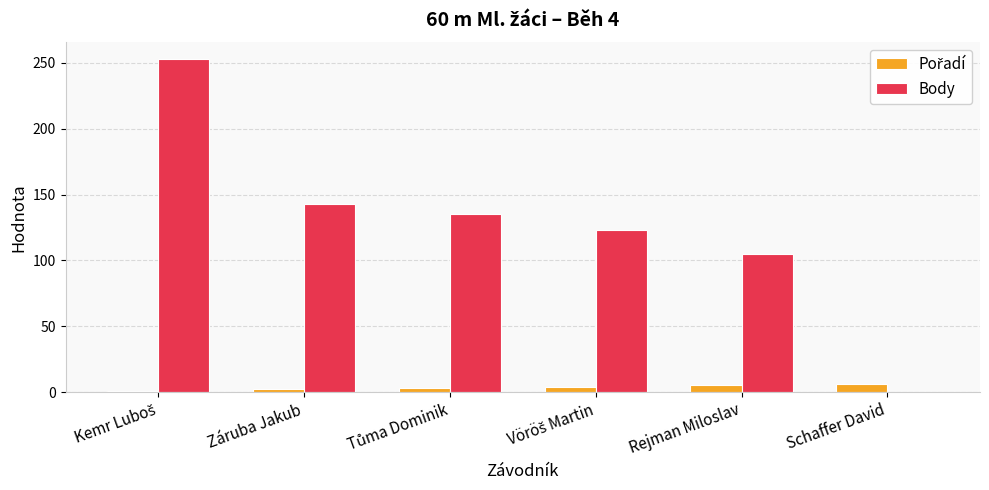

What is the maximum value shown in the chart?

253